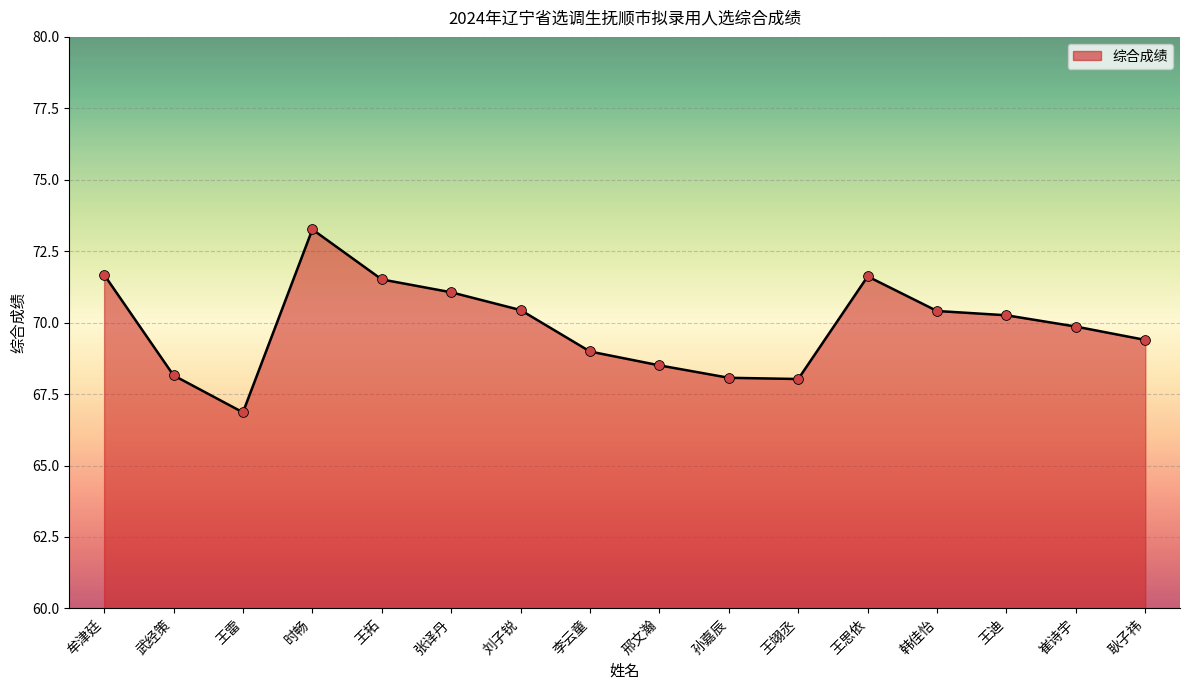

What is the change in value from 武经策 to 耿子祎?

+1.2